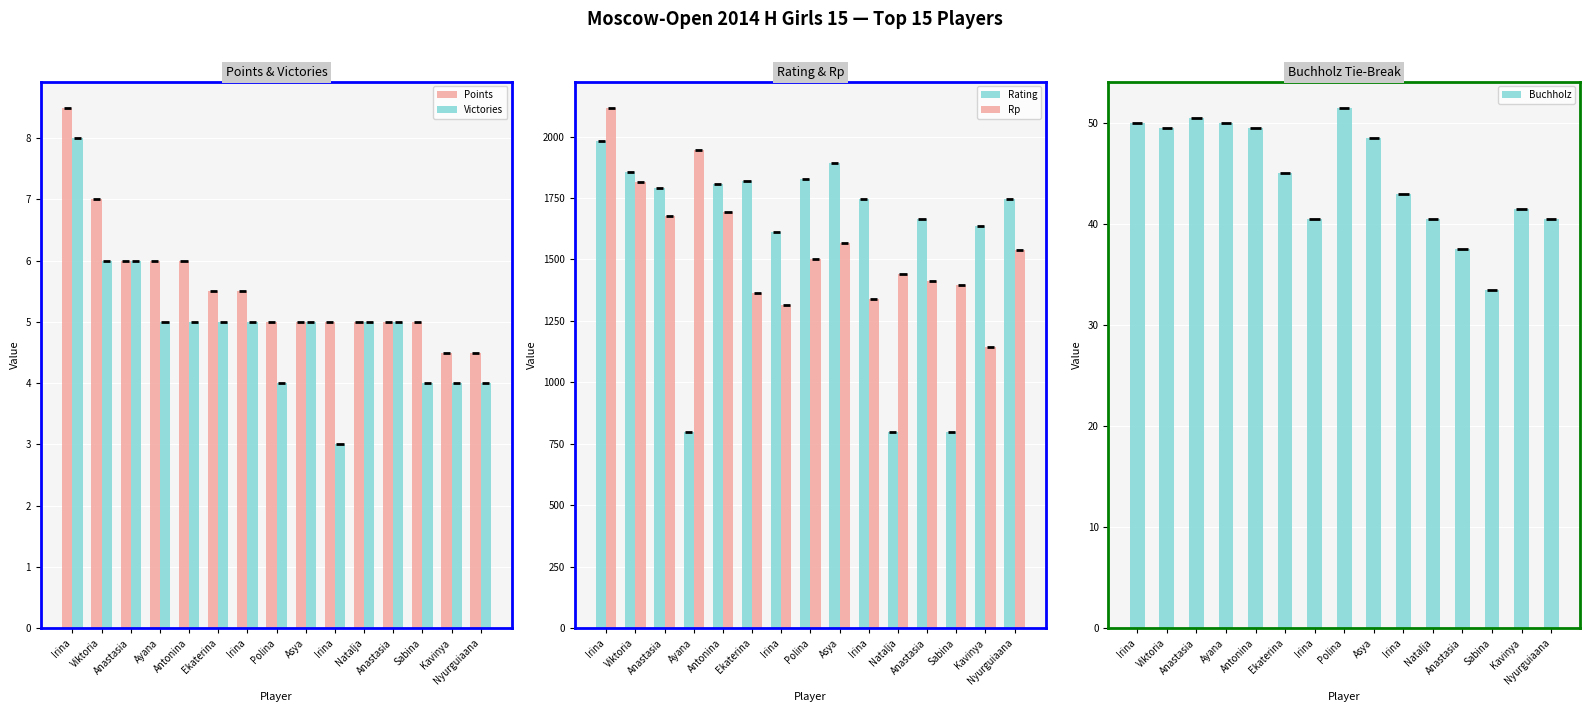

Reading left to right, transcribe all the data shown in this chart.

Points: Irina=8.5	Viktoria=7.0	Anastasia=6.0	Ayana=6.0	Antonina=6.0	Ekaterina=5.5	Irina=5.5	Polina=5.0	Asya=5.0	Irina=5.0	Natalja=5.0	Anastasia=5.0	Sabina=5.0	Kavinya=4.5	Nyurguiaana=4.5
Victories: Irina=8.0	Viktoria=6.0	Anastasia=6.0	Ayana=5.0	Antonina=5.0	Ekaterina=5.0	Irina=5.0	Polina=4.0	Asya=5.0	Irina=3.0	Natalja=5.0	Anastasia=5.0	Sabina=4.0	Kavinya=4.0	Nyurguiaana=4.0
Rating: Irina=1981.0	Viktoria=1857.0	Anastasia=1790.0	Ayana=800.0	Antonina=1807.0	Ekaterina=1818.0	Irina=1611.0	Polina=1828.0	Asya=1894.0	Irina=1746.0	Natalja=800.0	Anastasia=1665.0	Sabina=800.0	Kavinya=1635.0	Nyurguiaana=1746.0
Rp: Irina=2118.0	Viktoria=1815.0	Anastasia=1677.0	Ayana=1946.0	Antonina=1693.0	Ekaterina=1363.0	Irina=1315.0	Polina=1504.0	Asya=1567.0	Irina=1340.0	Natalja=1441.0	Anastasia=1411.0	Sabina=1397.0	Kavinya=1144.0	Nyurguiaana=1538.0
Buchholz: Irina=50.0	Viktoria=49.5	Anastasia=50.5	Ayana=50.0	Antonina=49.5	Ekaterina=45.0	Irina=40.5	Polina=51.5	Asya=48.5	Irina=43.0	Natalja=40.5	Anastasia=37.5	Sabina=33.5	Kavinya=41.5	Nyurguiaana=40.5